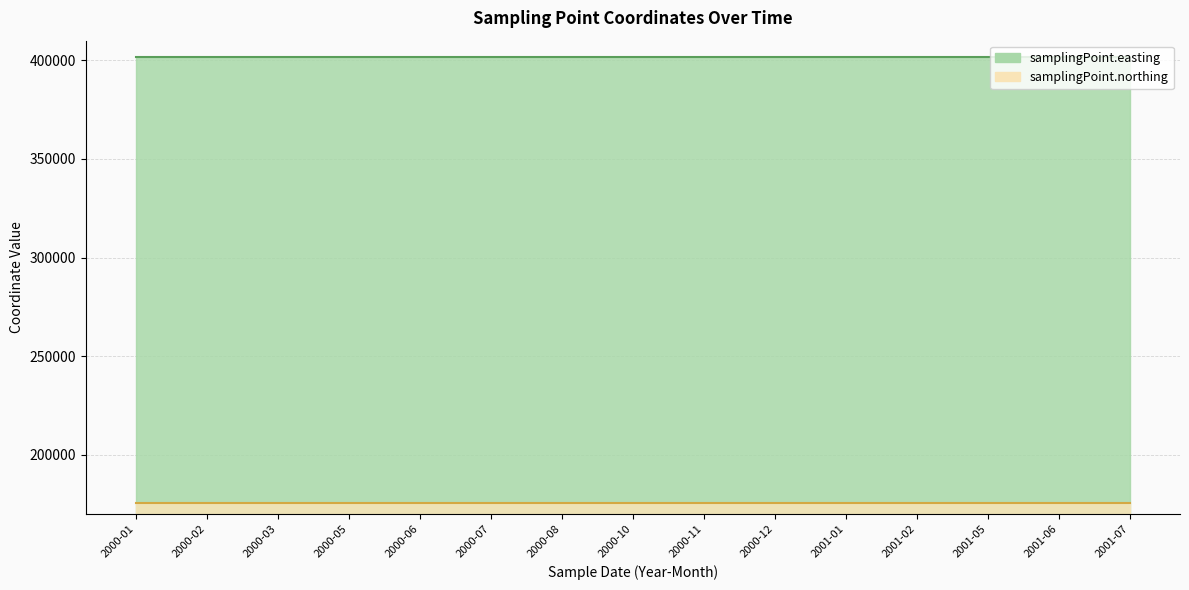

What are all the series names shown in the legend?

samplingPoint.easting, samplingPoint.northing